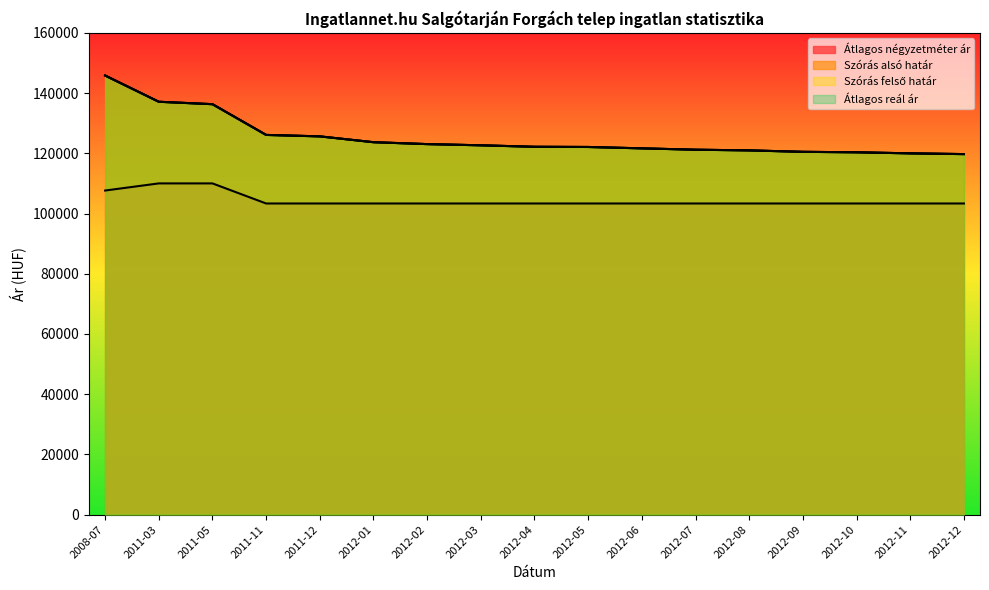

True or false: Szórás felső határ has more than 0 interior local peaks.

False